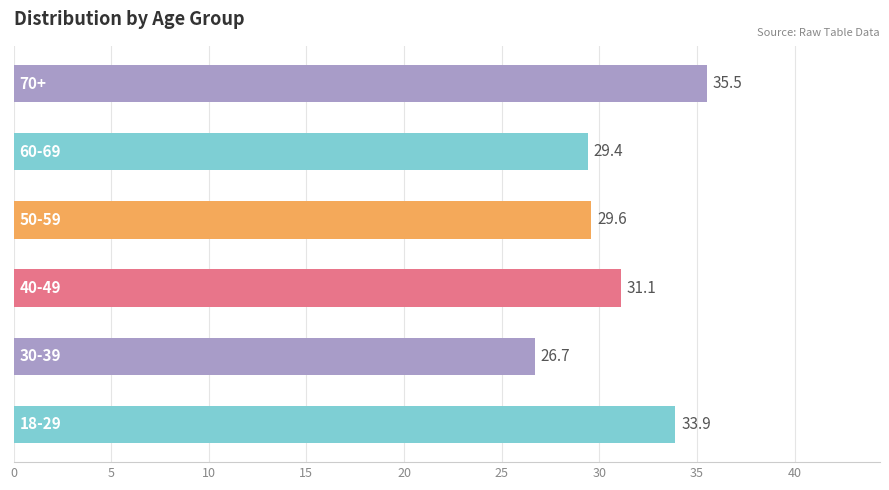

What is the maximum value shown in the chart?

35.5